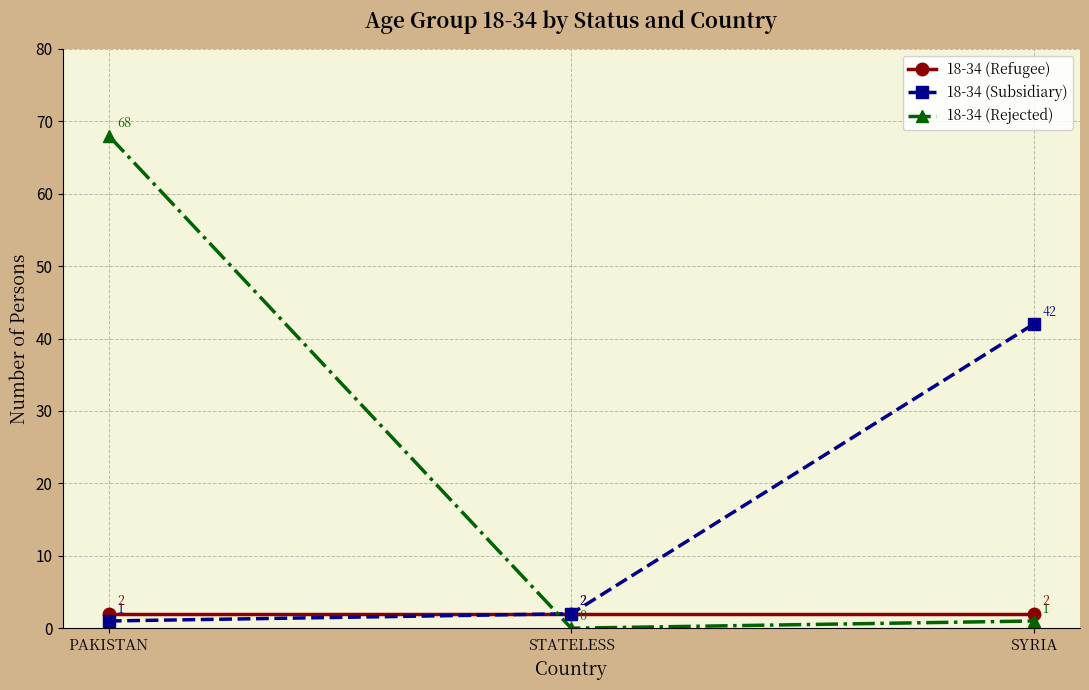

What is the average value of the 18-34 (Subsidiary) series?

15